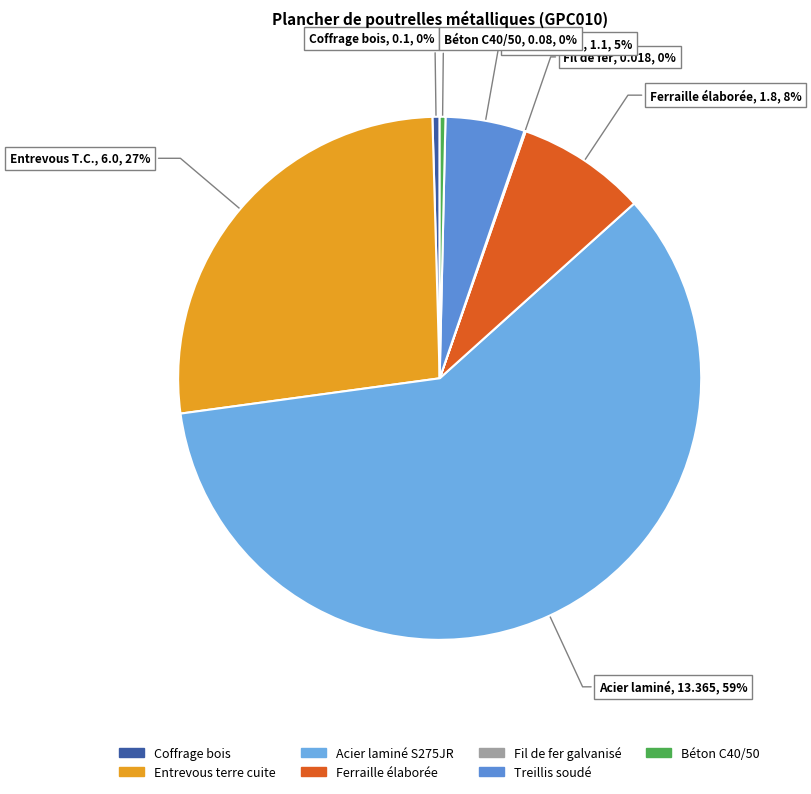

Is the sum of Fil de fer galvanisé and Béton C40/50 greater than half?

No